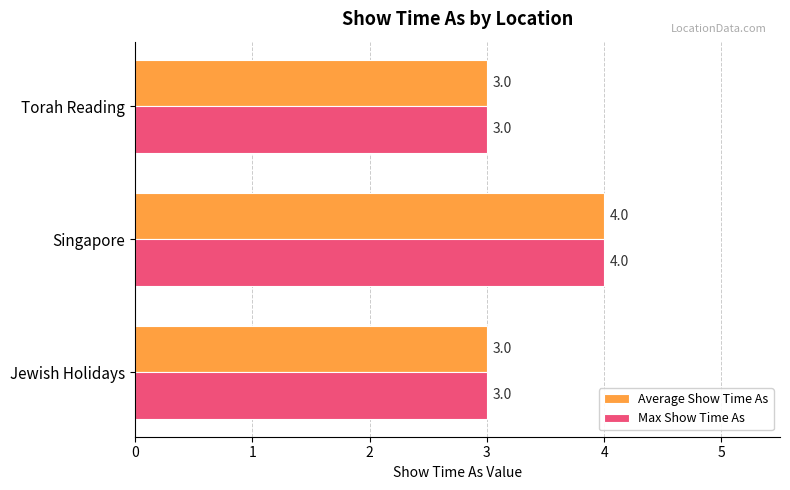

What is the sum of all Average Show Time As values?

10